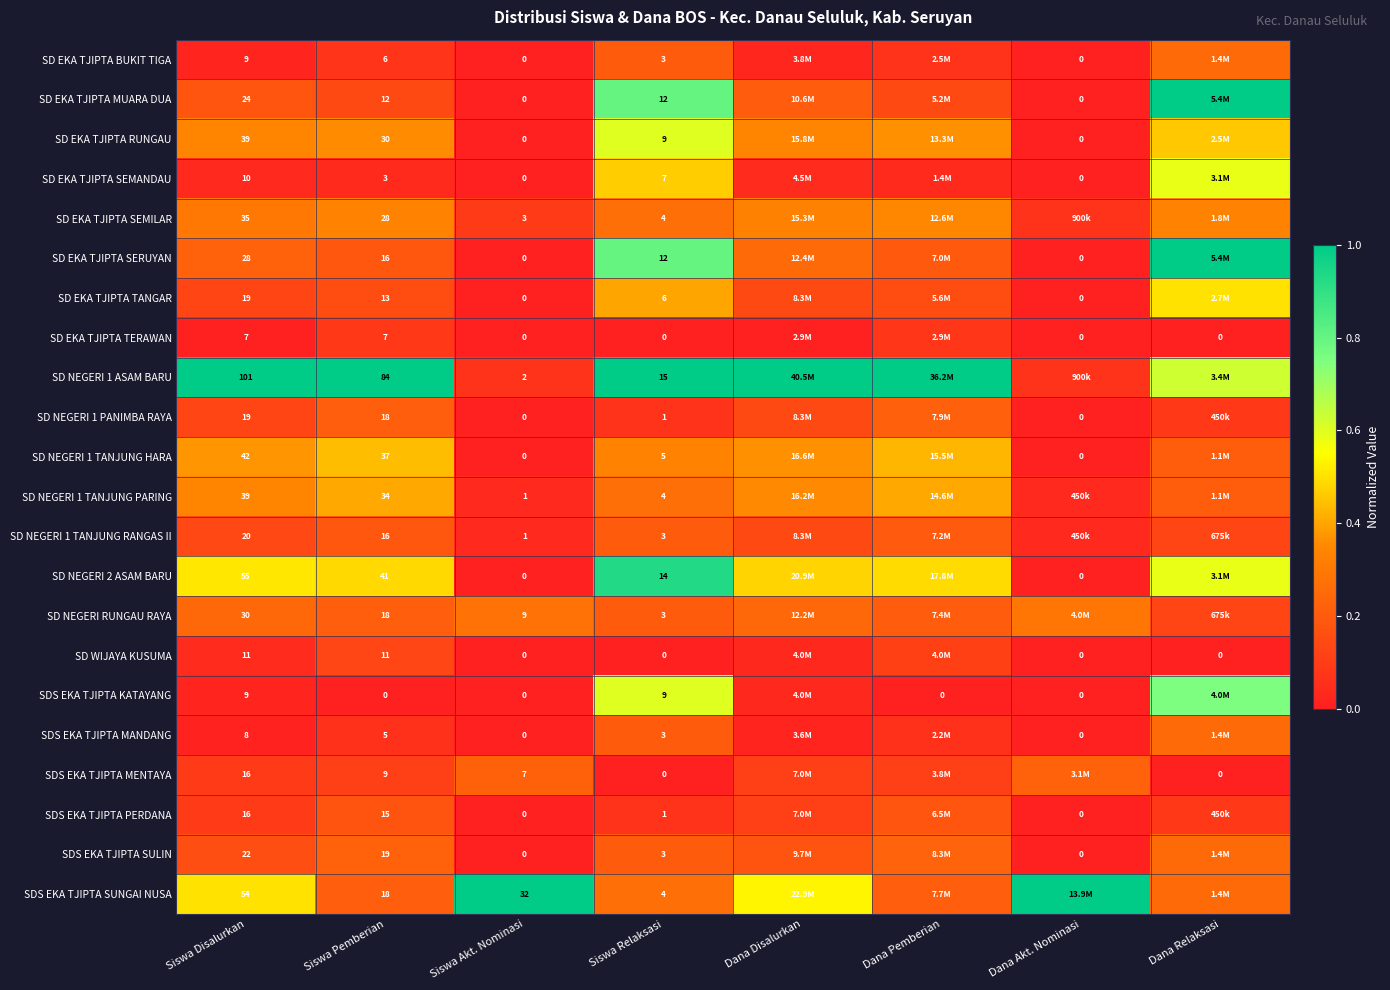

Is the value of SD EKA TJIPTA BUKIT TIGA at Dana Akt. Nominasi greater than the value of SD NEGERI RUNGAU RAYA at Siswa Relaksasi?

No